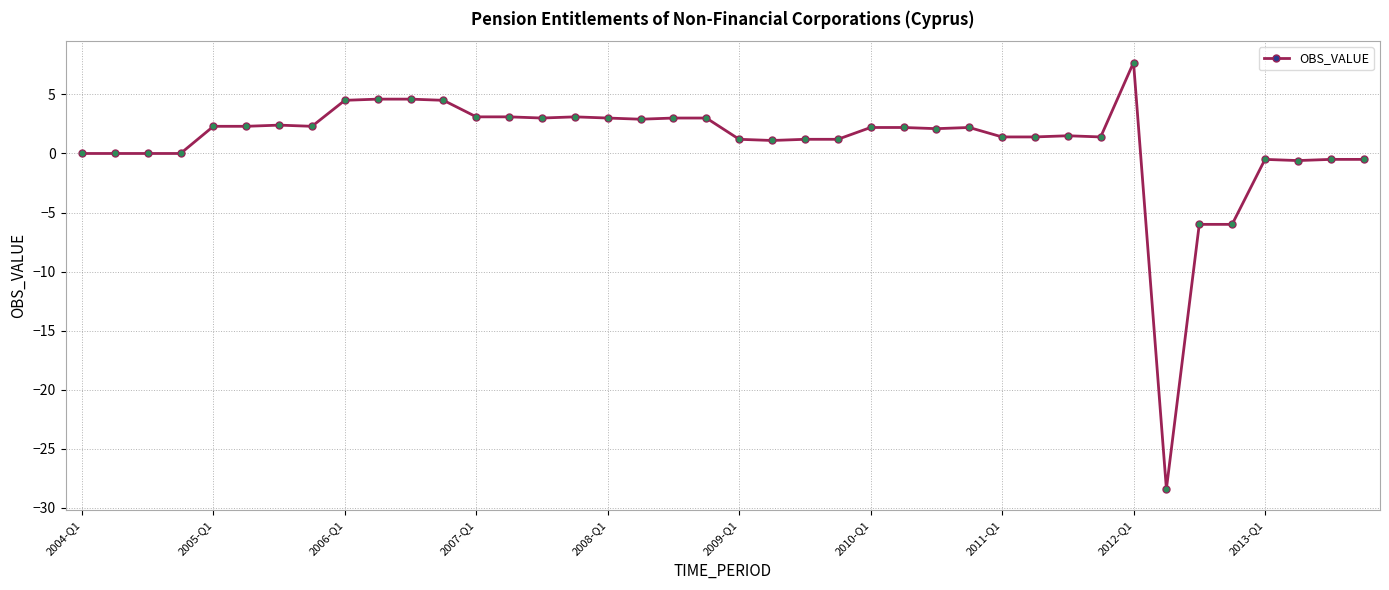

What is the value of the 26th point from the left?

2.2